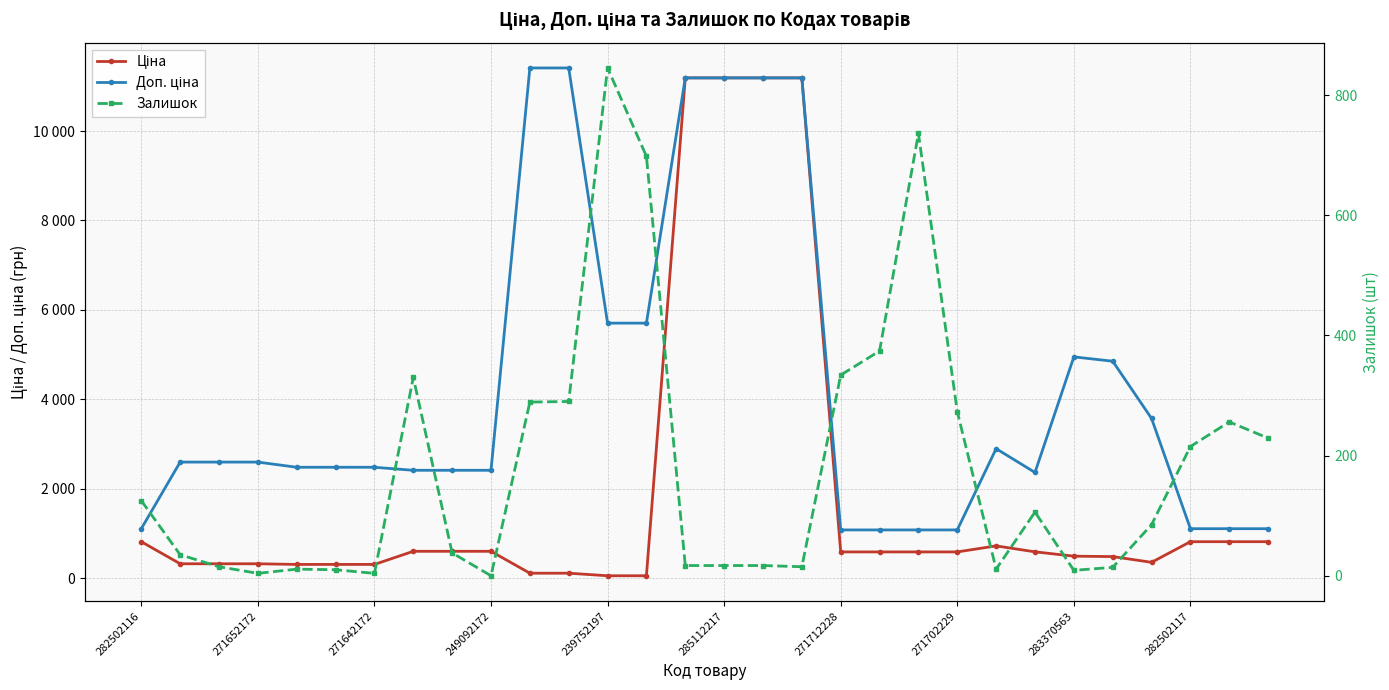

What is the sum of the Ціна values at 18 and 11?

704.0